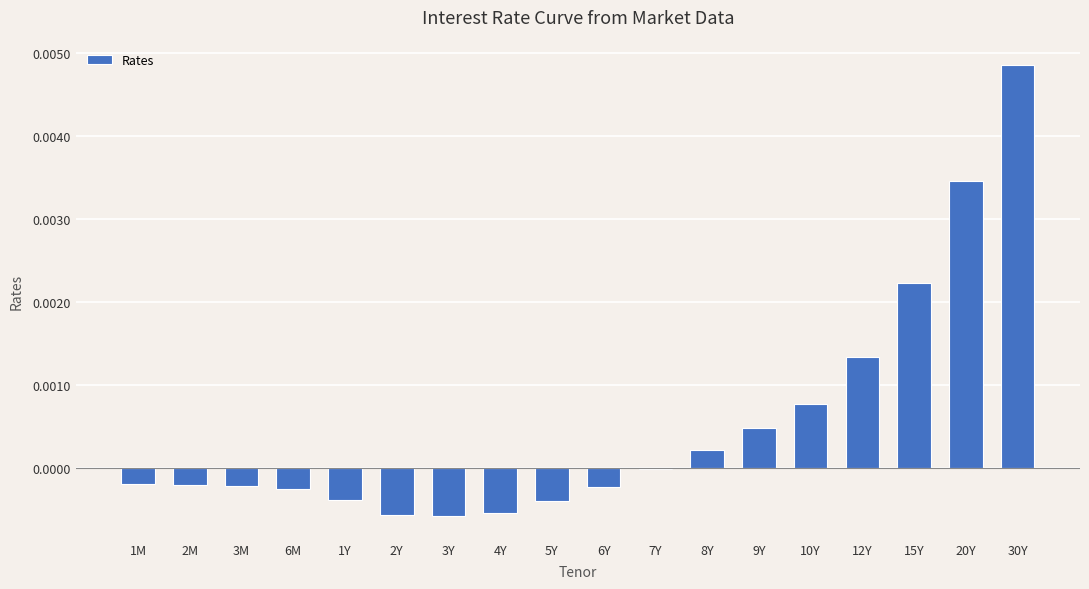

How many categories are shown in the chart?

18